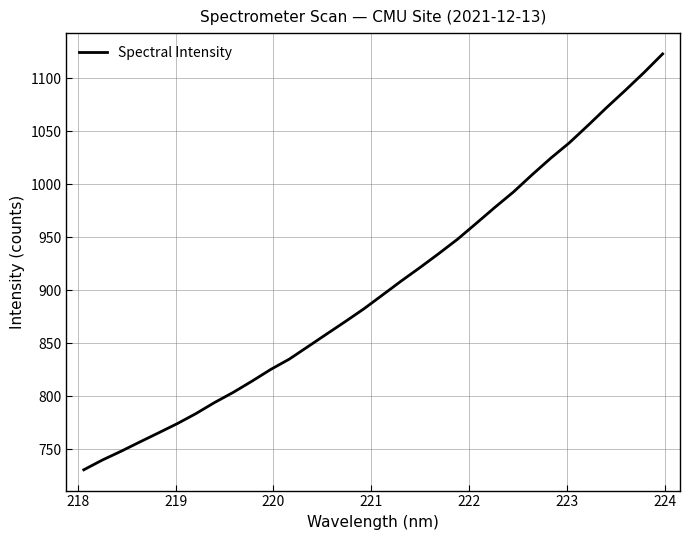

What is the difference between the maximum and minimum values?

392.6